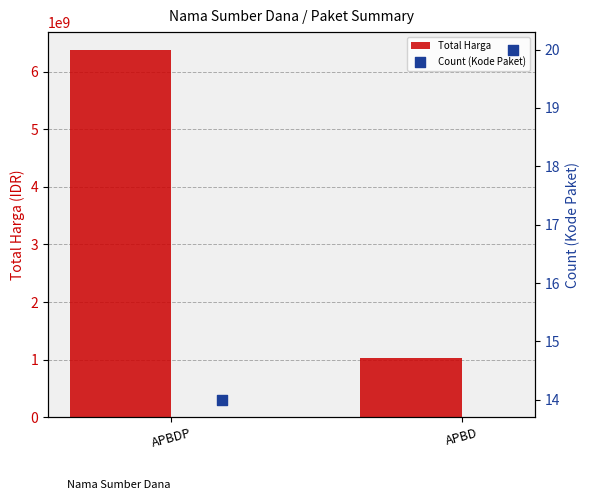

What are all the series names shown in the legend?

Total Harga, Count (Kode Paket)